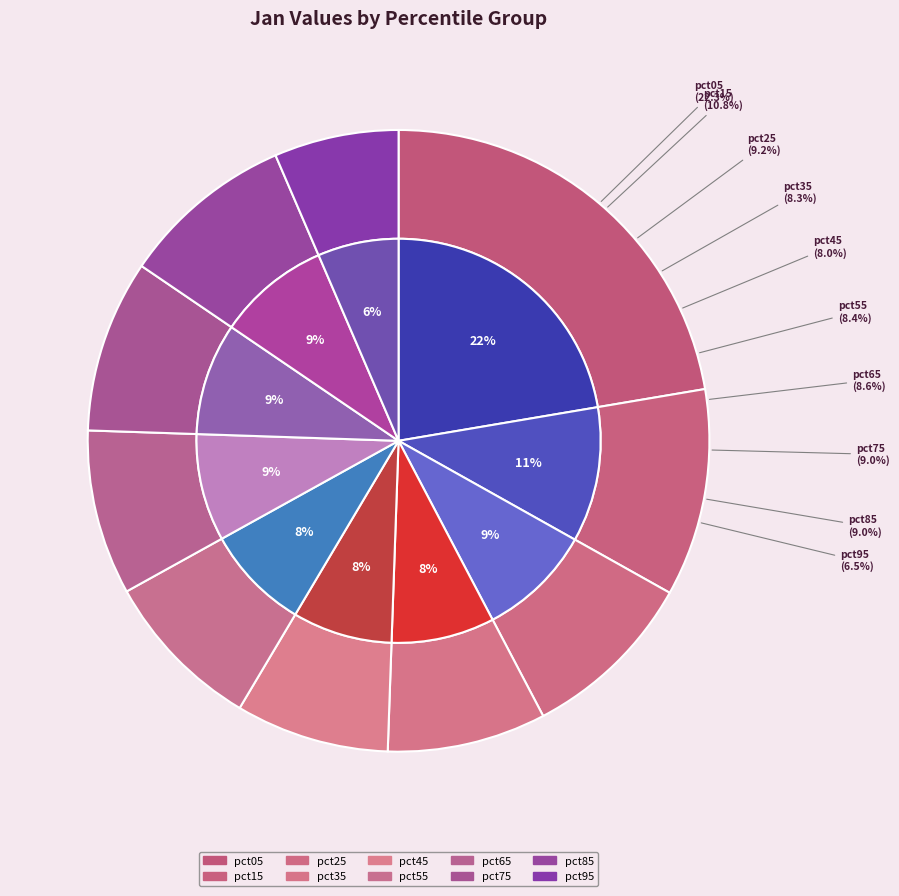

What is the change in value from pct25 to pct65?

-0.1